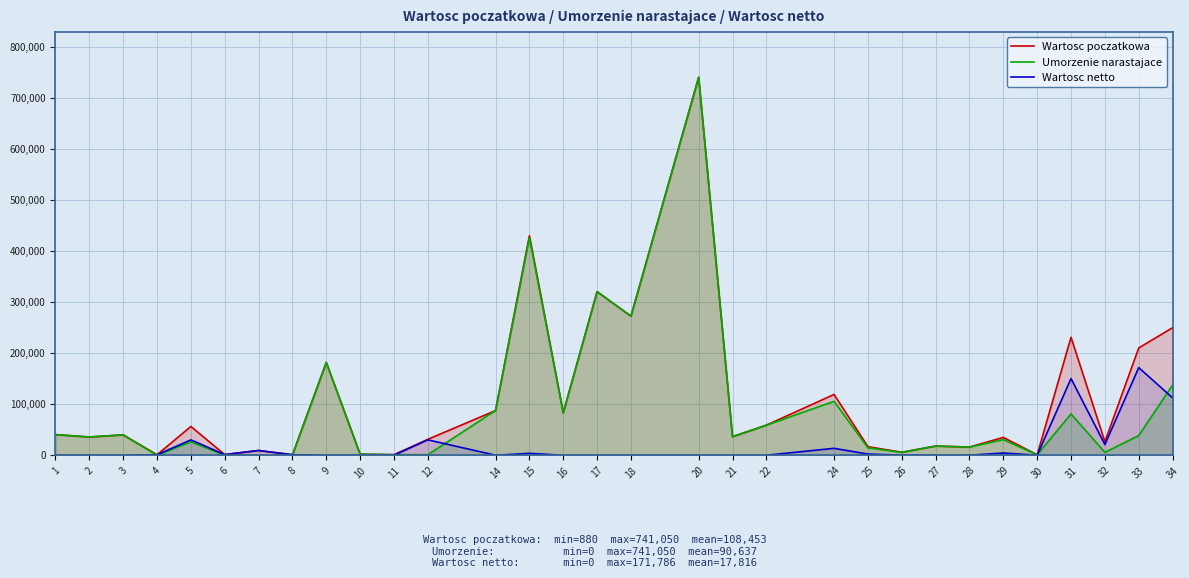

How many lines are shown in the chart?

3